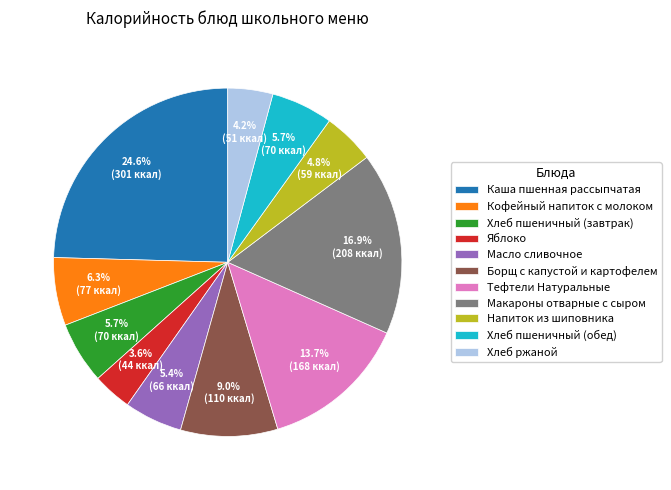

Approximately how many times larger is the value at Кофейный напиток с молоком compared to Масло сливочное?

1.2